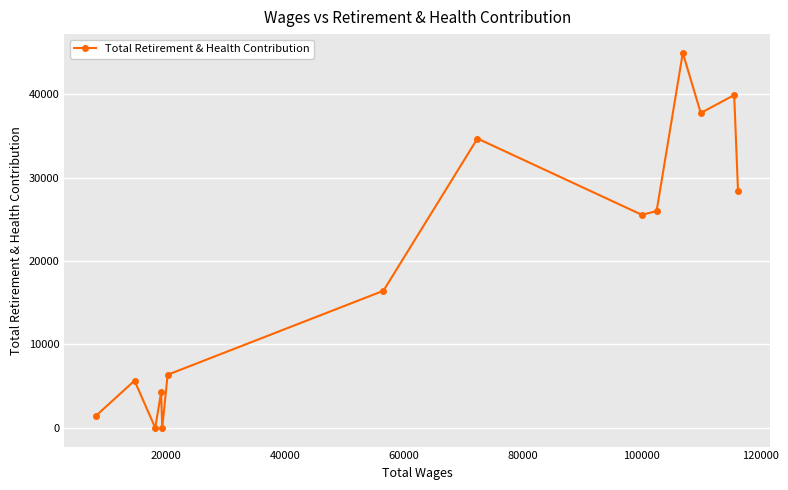

Reading left to right, what are all the values shown in this chart?

1474	5652	0	4263	0	6362	16428	34676	25529	25978	44943	37736	39886	28444